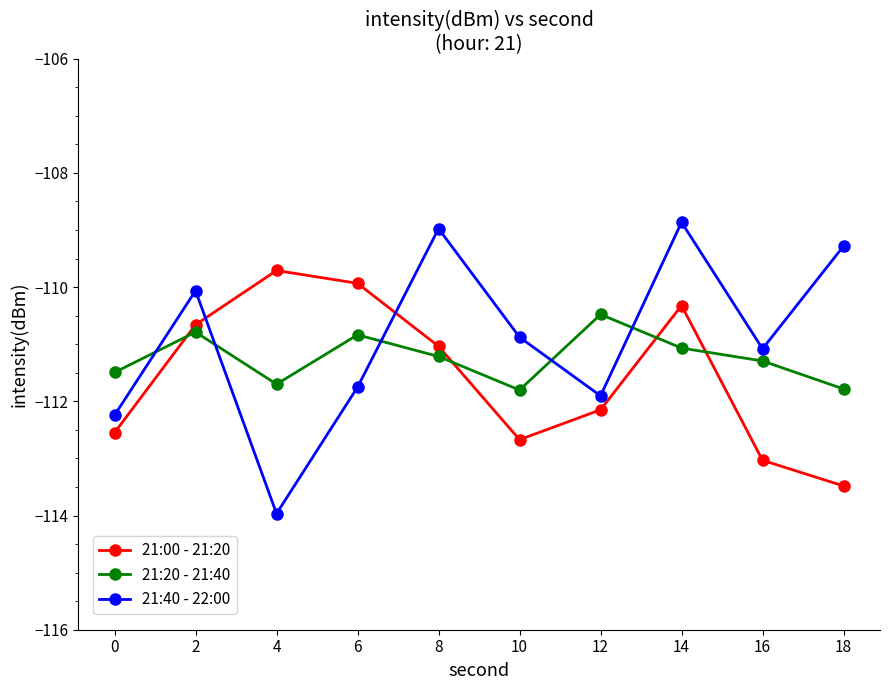

What are all the series names shown in the legend?

21:00 - 21:20, 21:20 - 21:40, 21:40 - 22:00